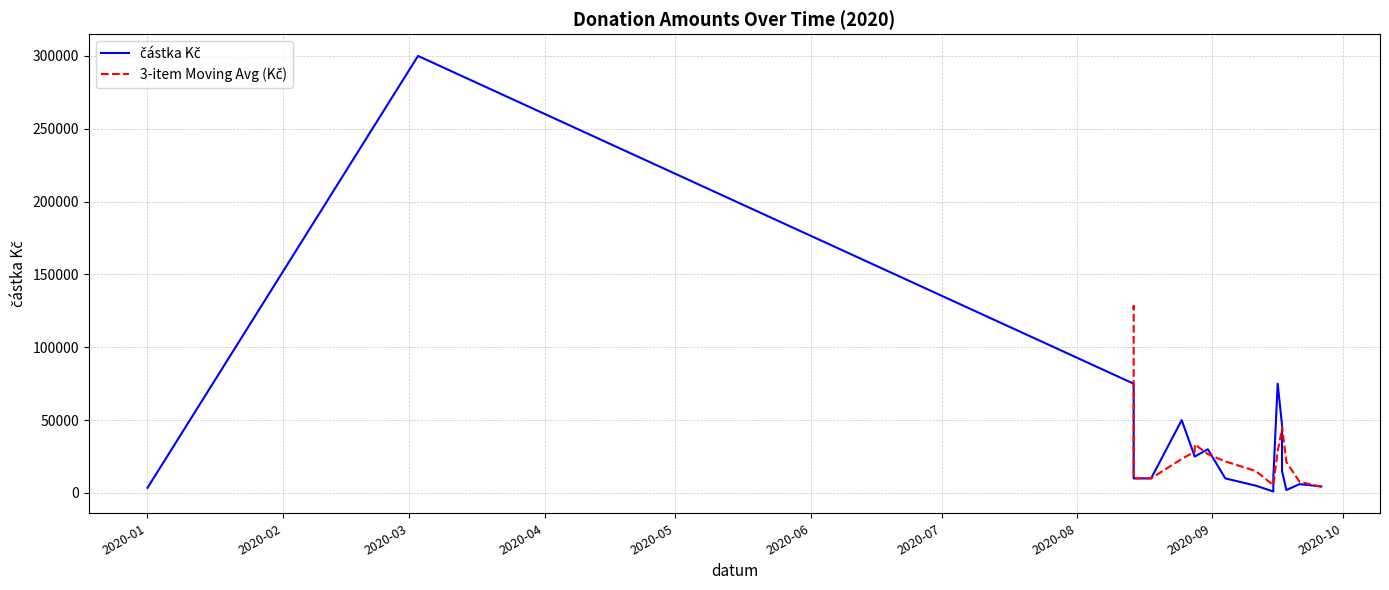

Where does the data first go above 10000?

2020-03-03